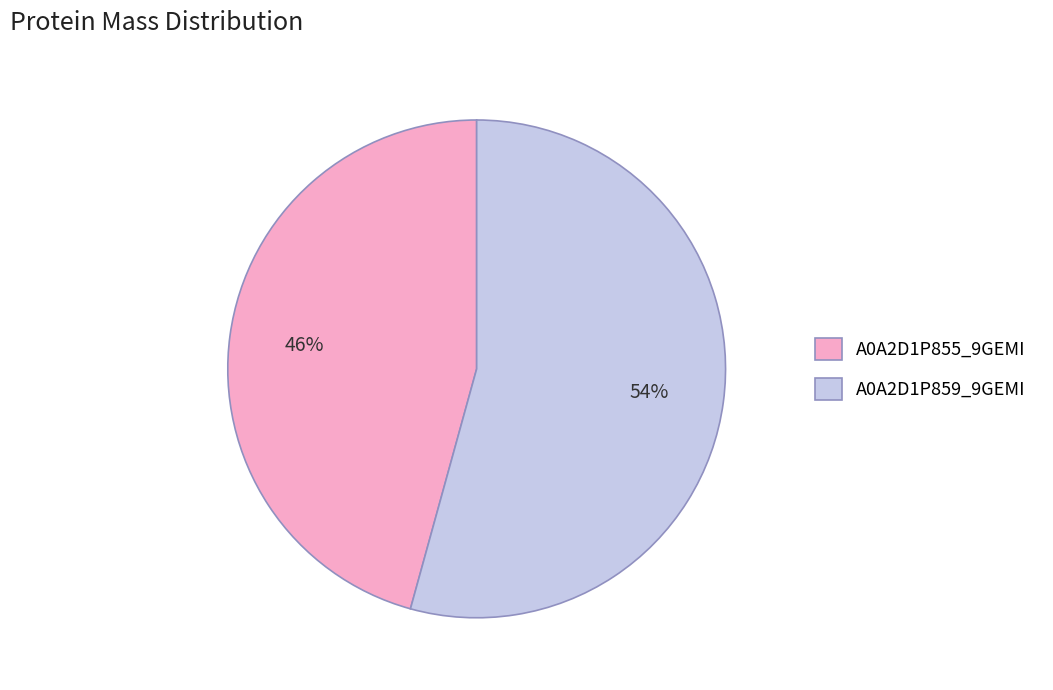

The A0A2D1P855_9GEMI slice represents 58% of the pie. True or false?

False